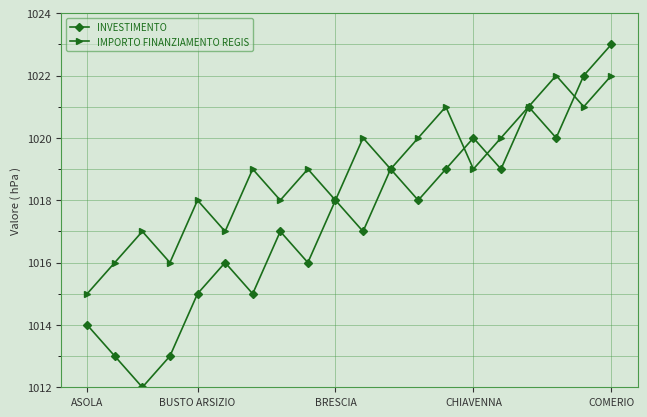

Which series has the widest spread of values?

INVESTIMENTO